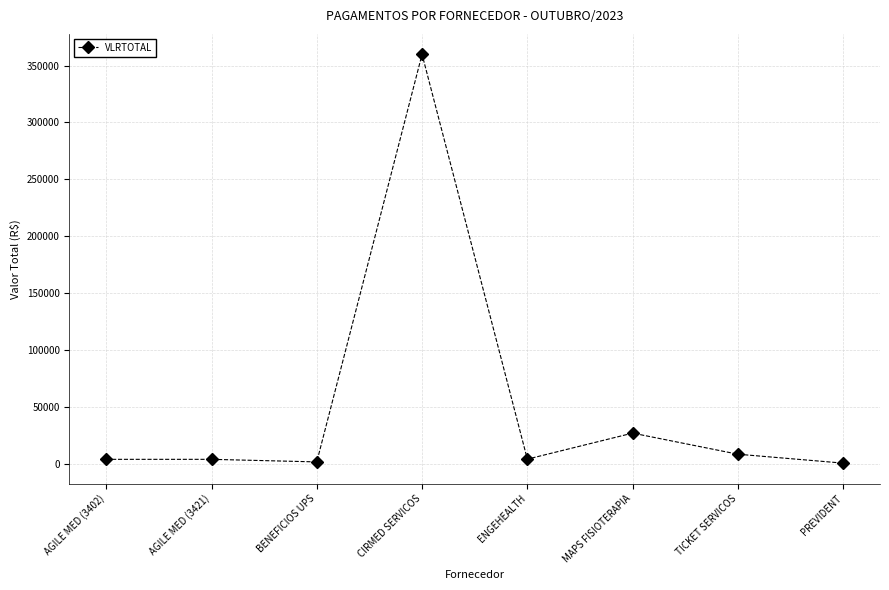

What is the greatest value displayed?

359846.1